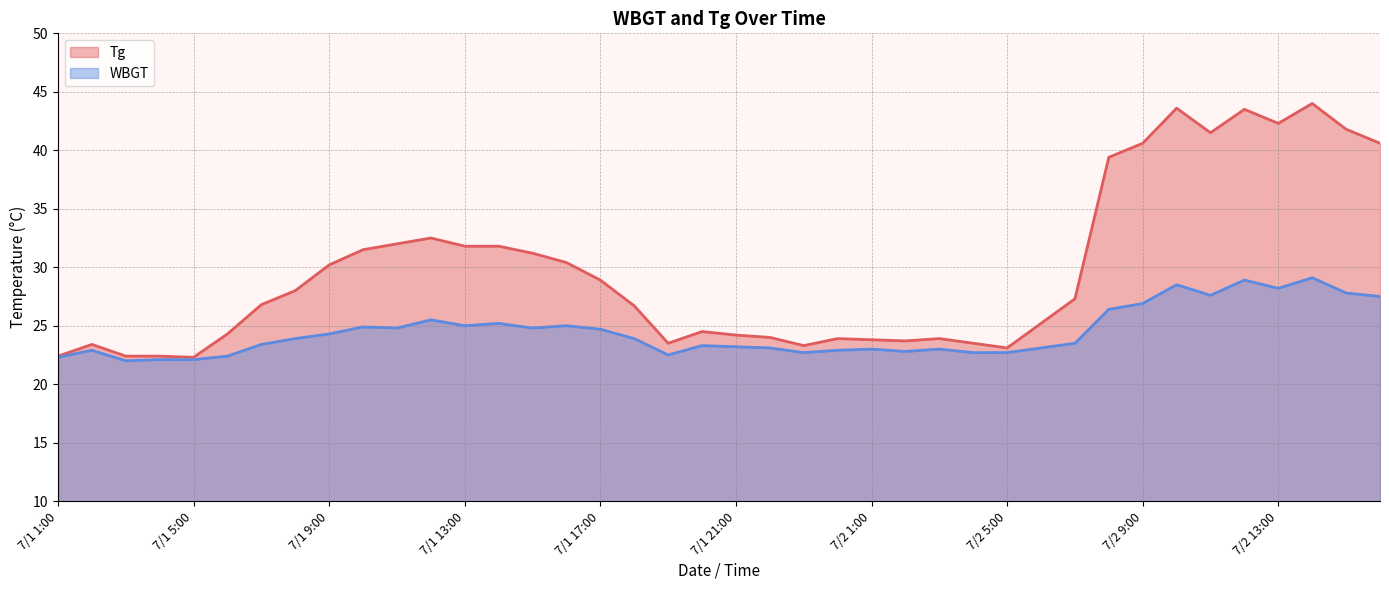

What is the difference between the Tg values at 7/1 23:00 and 7/2 6:00?

1.9